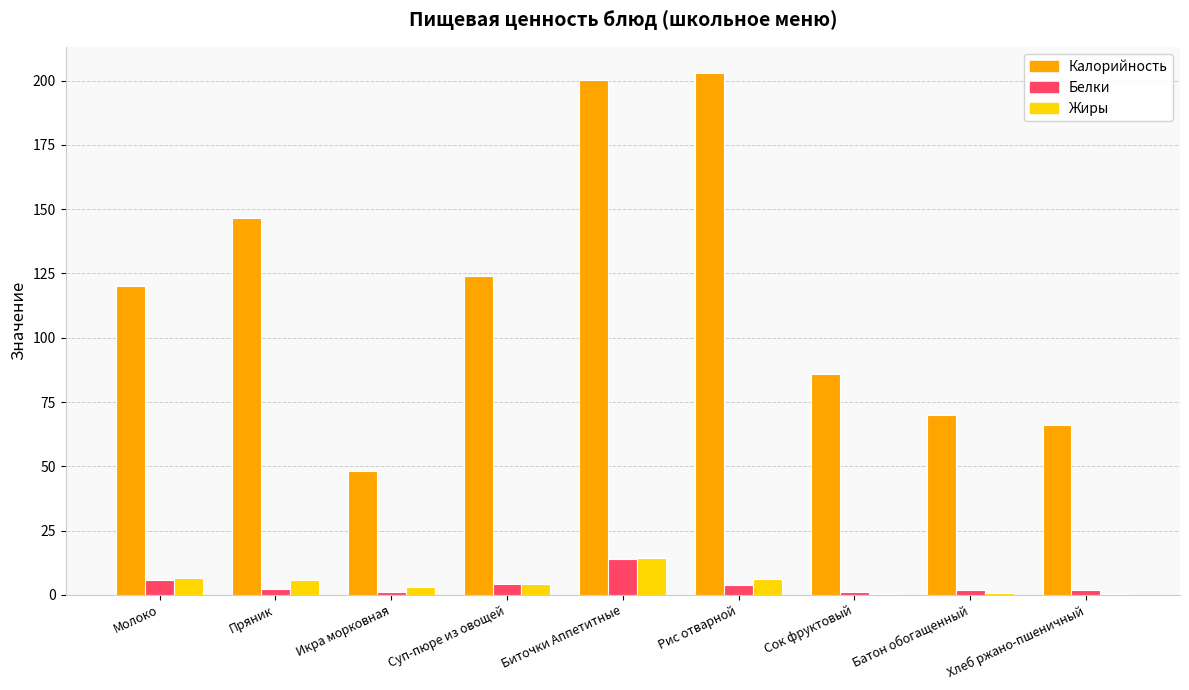

Which label corresponds to the largest value in the chart?

Рис отварной